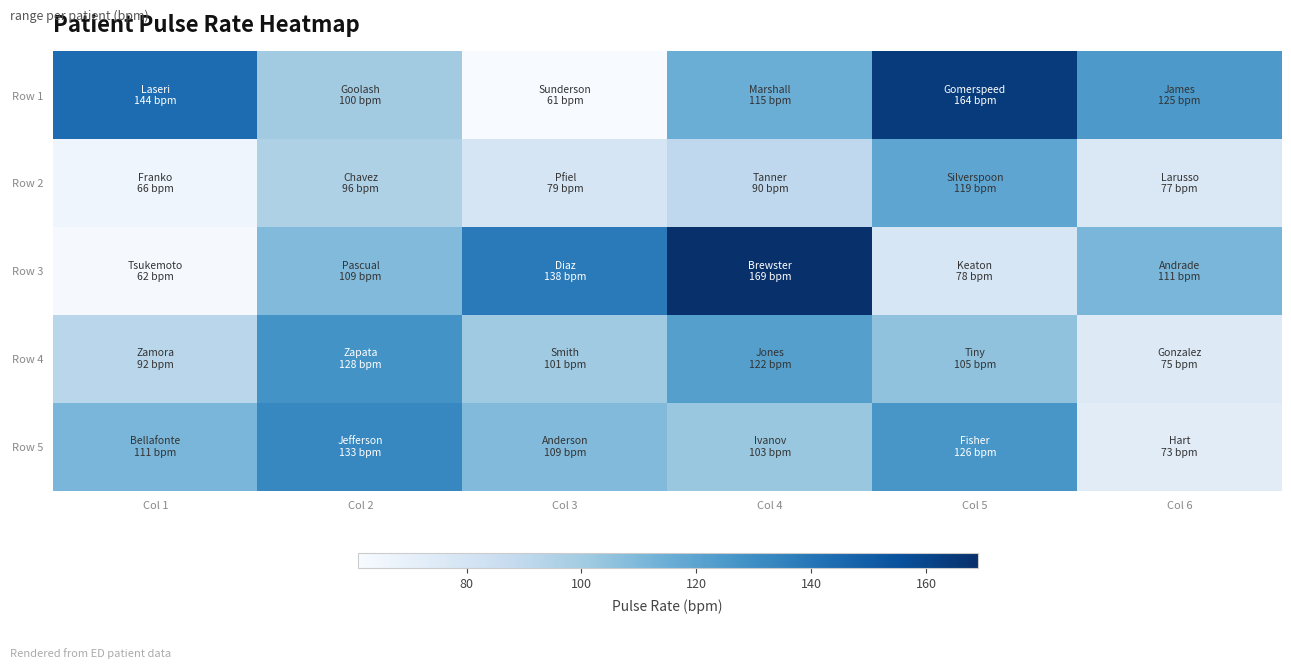

What is the spread (max minus min) of values at Col 3?

77